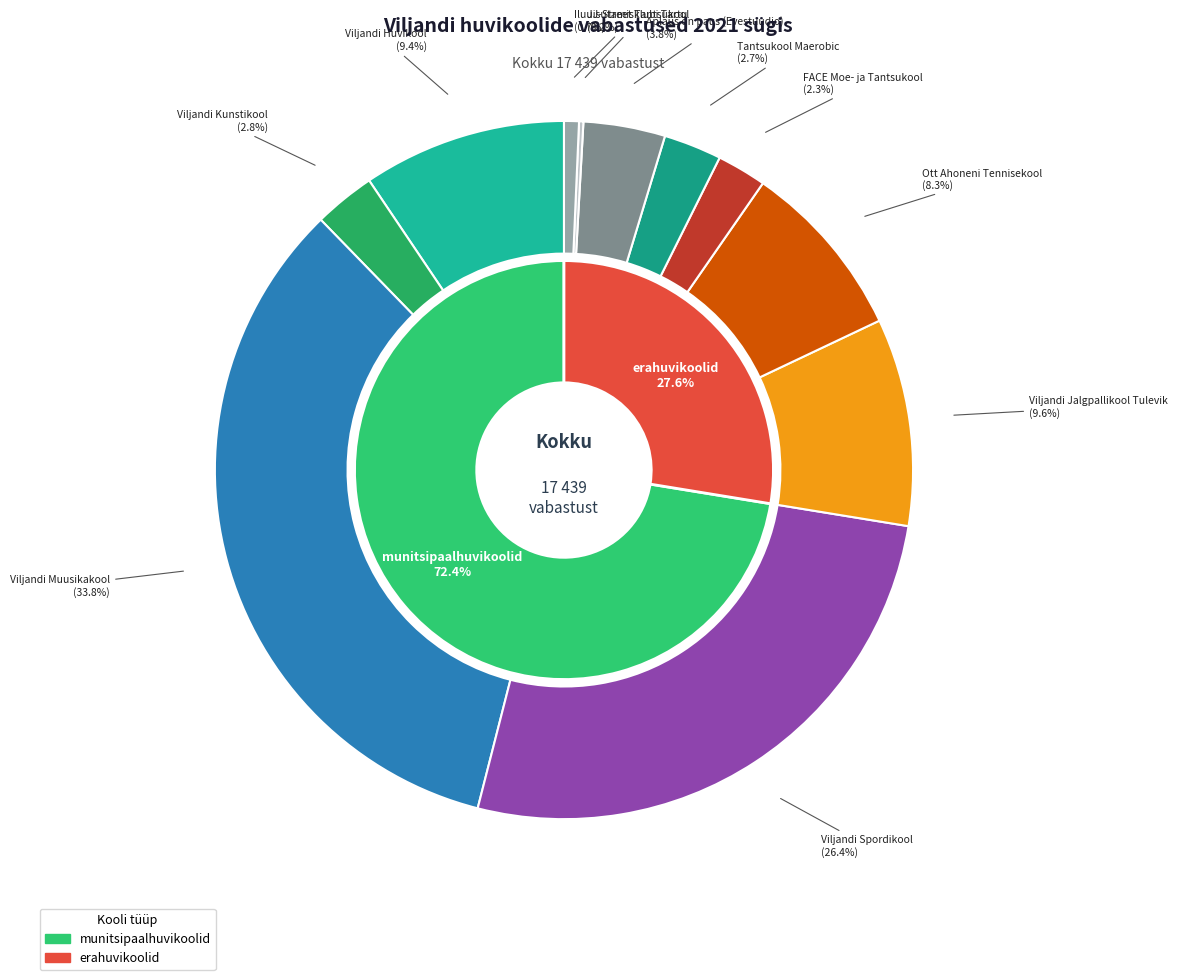

Which category has the smallest portion of the pie?

JJ-Street Tantsukool